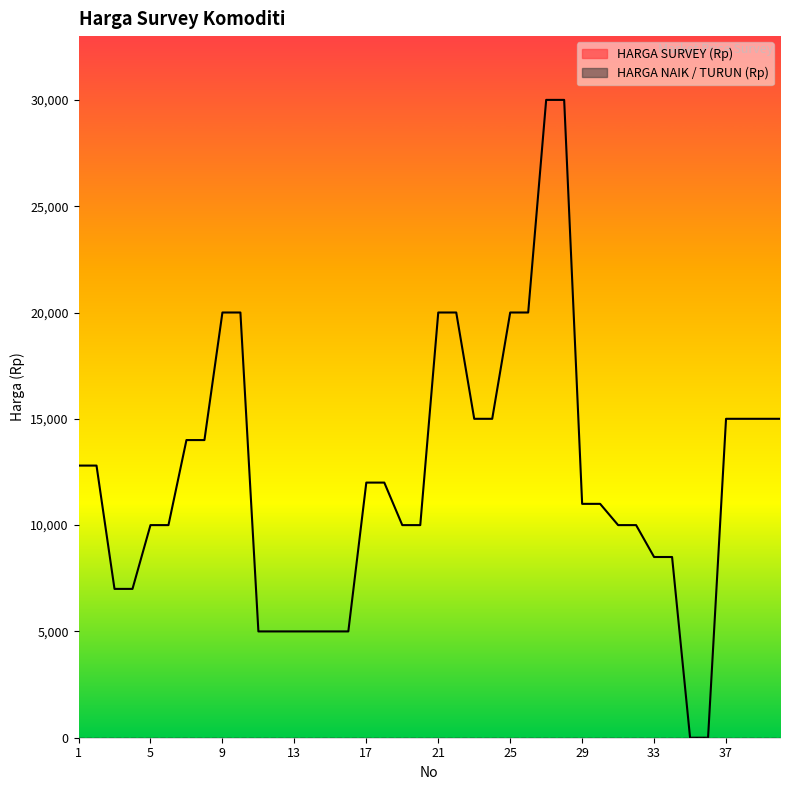

What is the difference between the values at 40 and 16?

10000